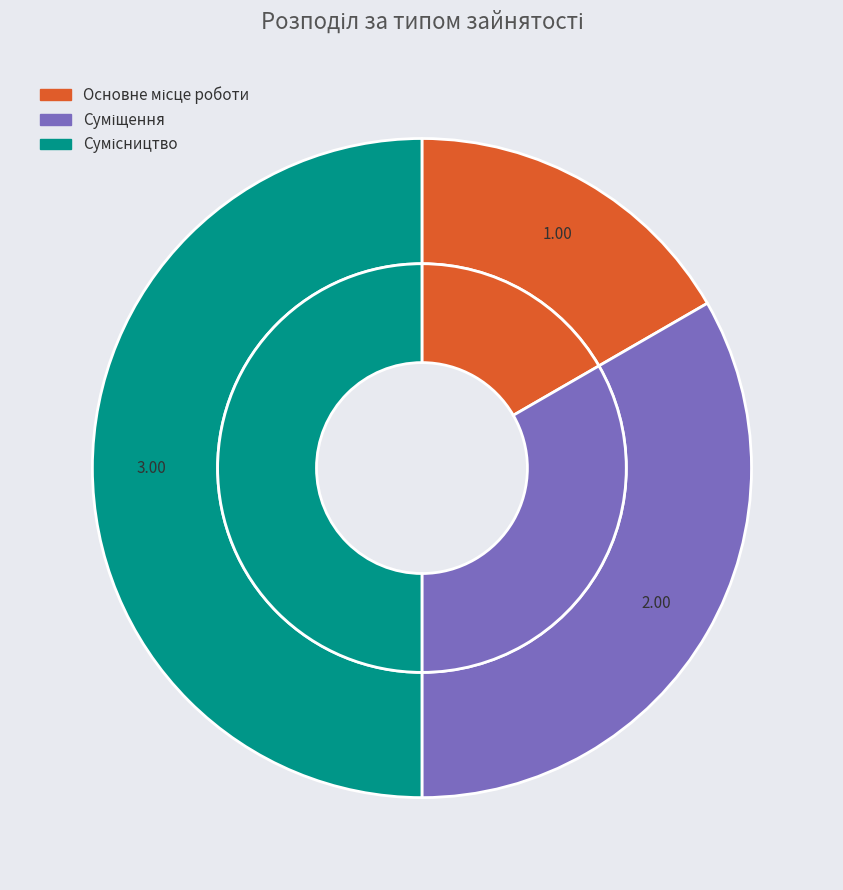

To the nearest percent, what percentage of the pie is Основне місце роботи?

17%